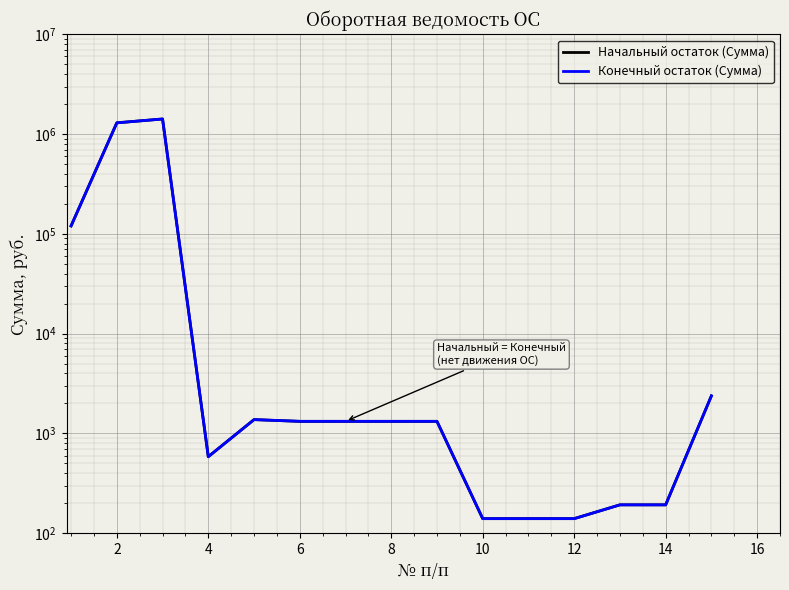

Reading left to right, what are all the values shown in this chart?

Начальный остаток (Сумма): 120305.9	1298217.8	1418523.7	584.8	1376.4	1322.3	1322.3	1322.3	1322.3	140.0	140.0	140.0	192.5	192.5	2379.9
Конечный остаток (Сумма): 120305.9	1298217.8	1418523.7	584.8	1376.4	1322.3	1322.3	1322.3	1322.3	140.0	140.0	140.0	192.5	192.5	2379.9